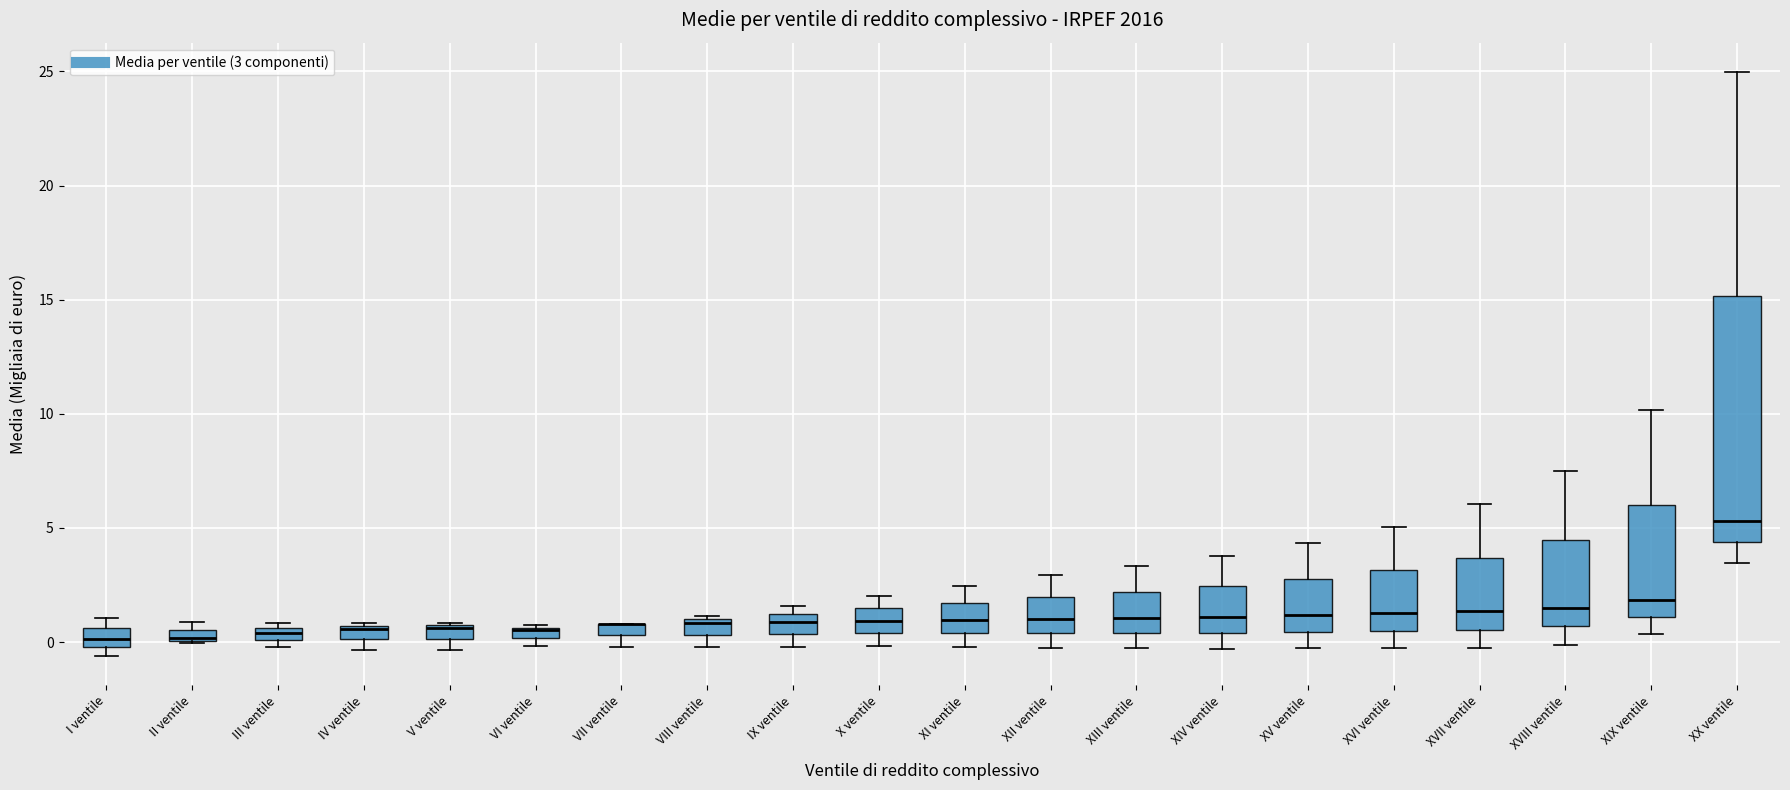

Where does the lower whisker of the box for XX ventile end on the y-axis? The values are not printed on the chart, so give them approximately, as read against the axis.

3.5